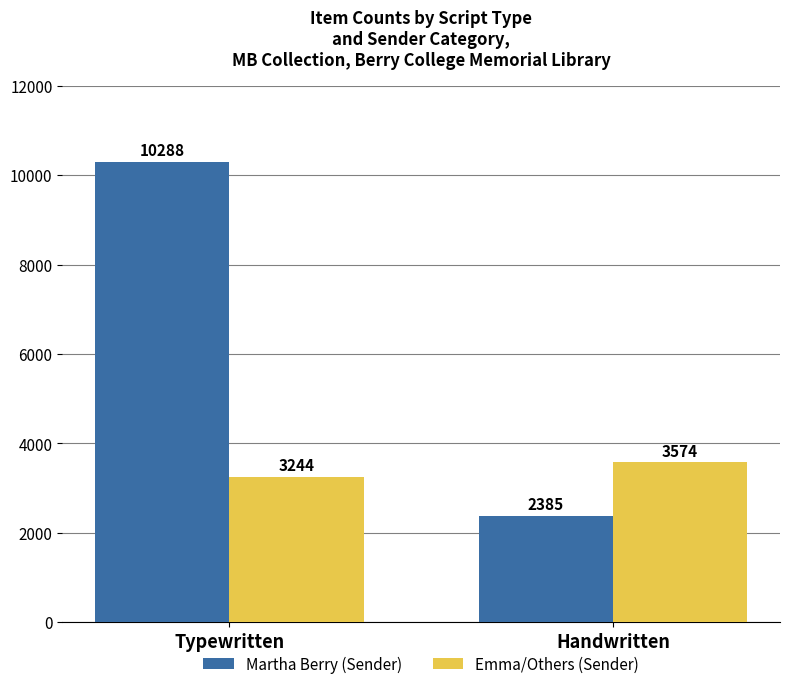

Rank the series by their average value, from lowest to highest.

Emma/Others (Sender), Martha Berry (Sender)